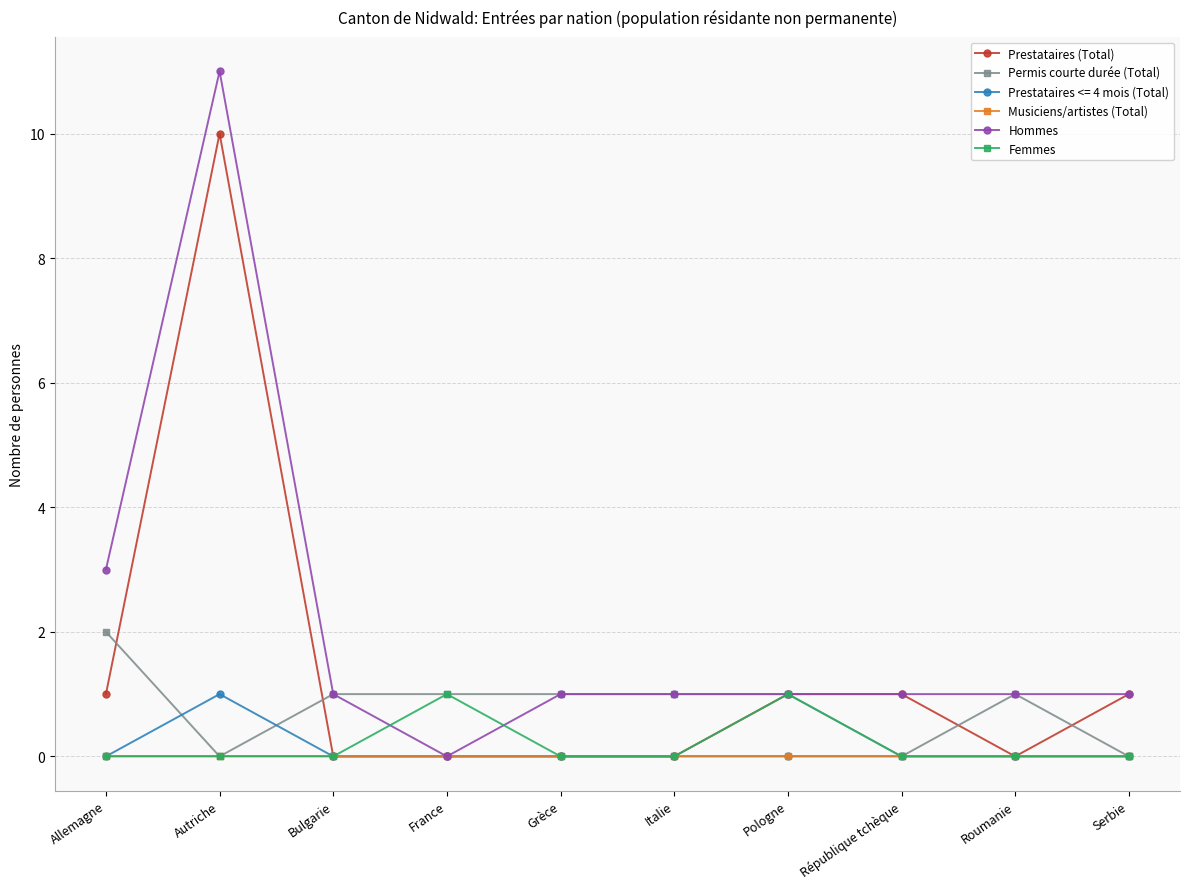

True or false: Prestataires (Total) has more than 0 points higher than both neighbors.

True